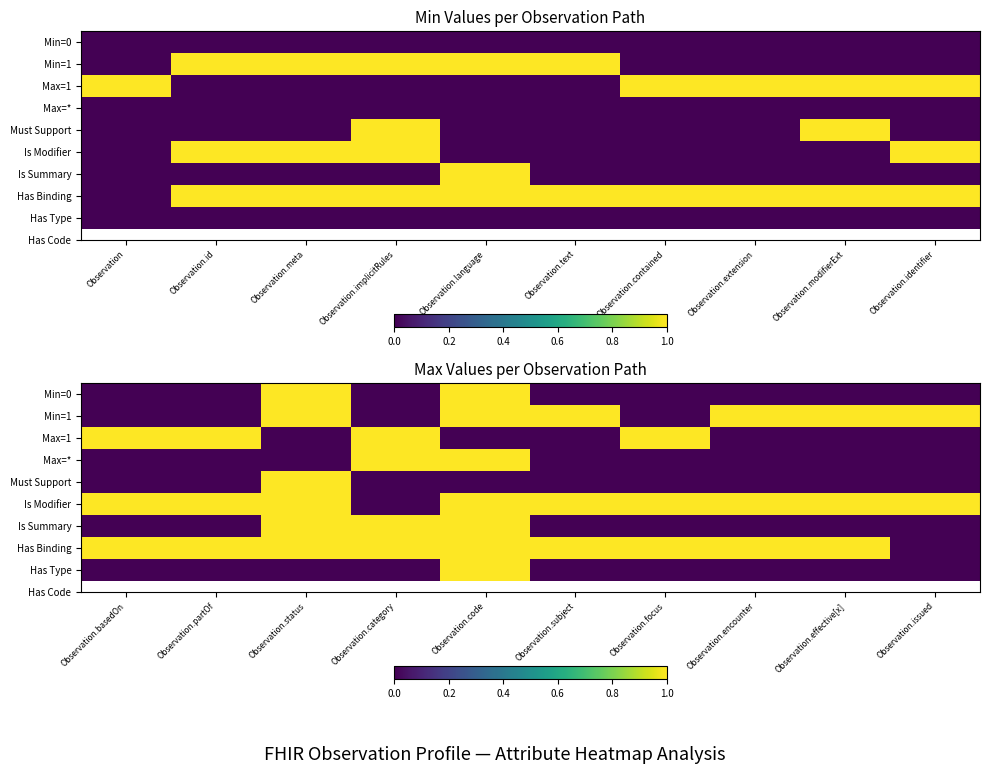

Rank the series by their maximum value, from highest to lowest.

Min=0, Min=1, Max=1, Max=*, Must Support, Is Modifier, Is Summary, Has Binding, Has Type